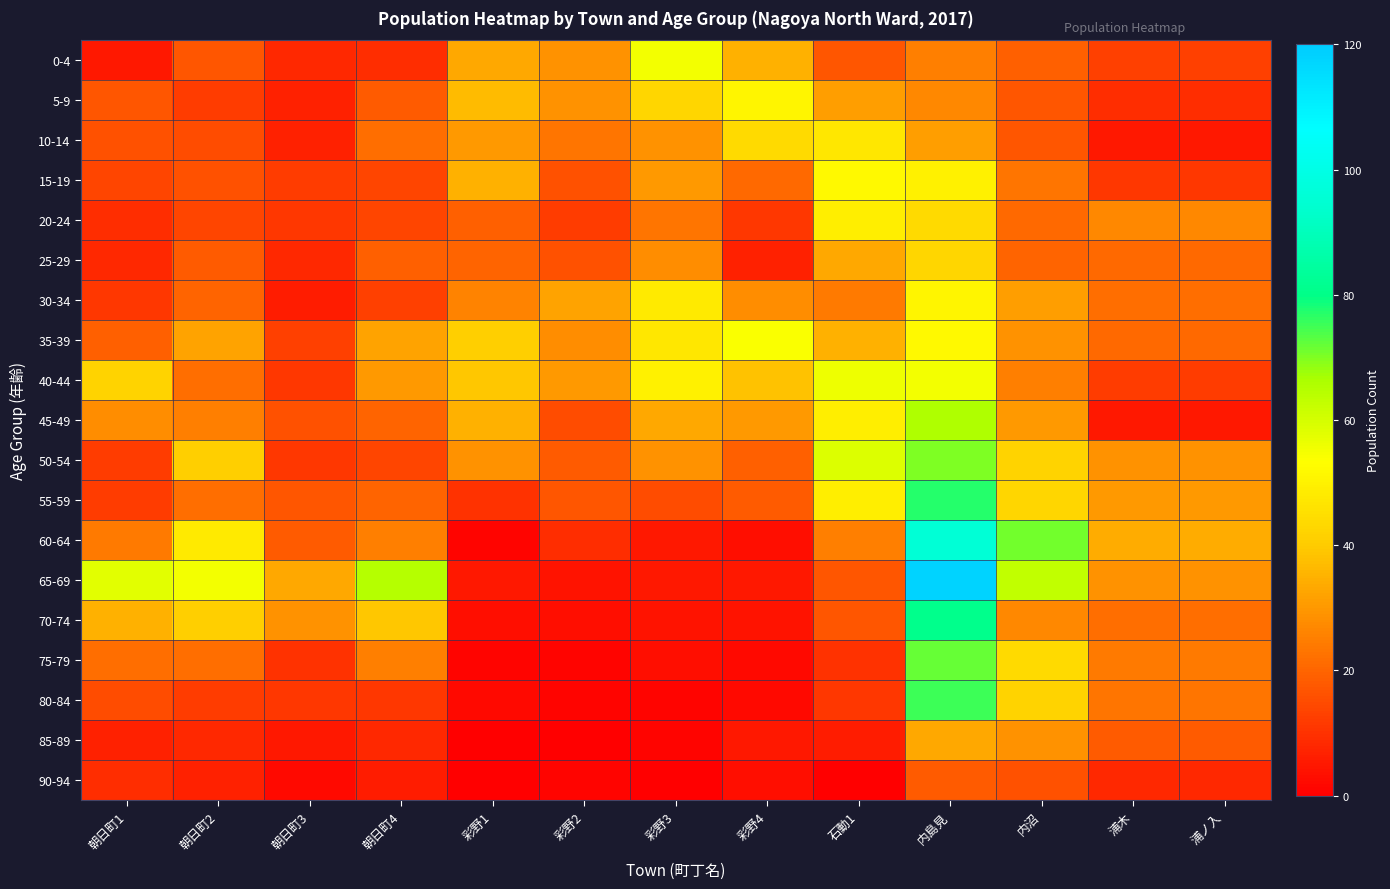

At which category is the sum across all series the highest?

内島見